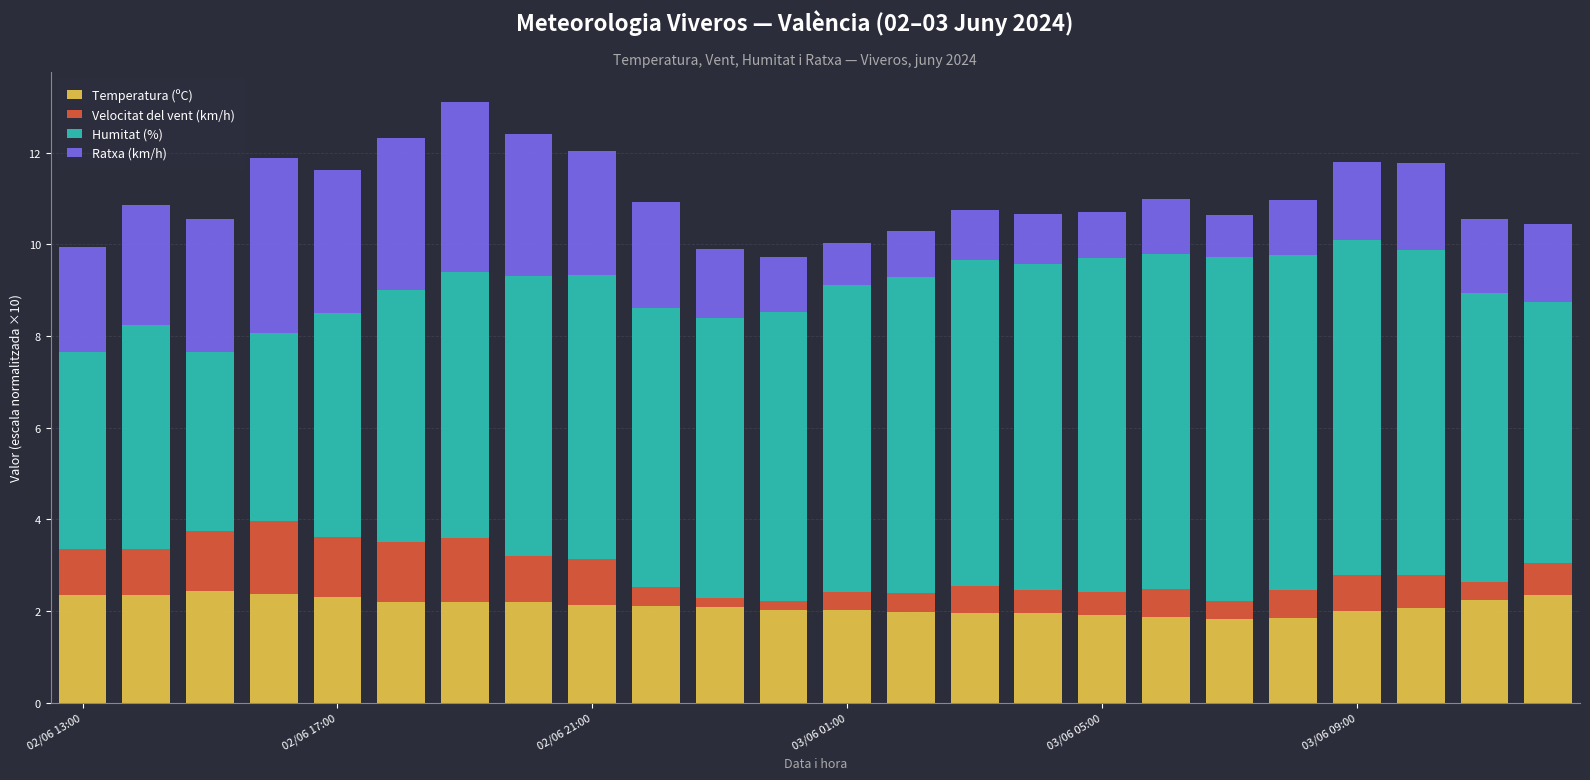

What is the highest value of the Temperatura (ºC) series?

2.5